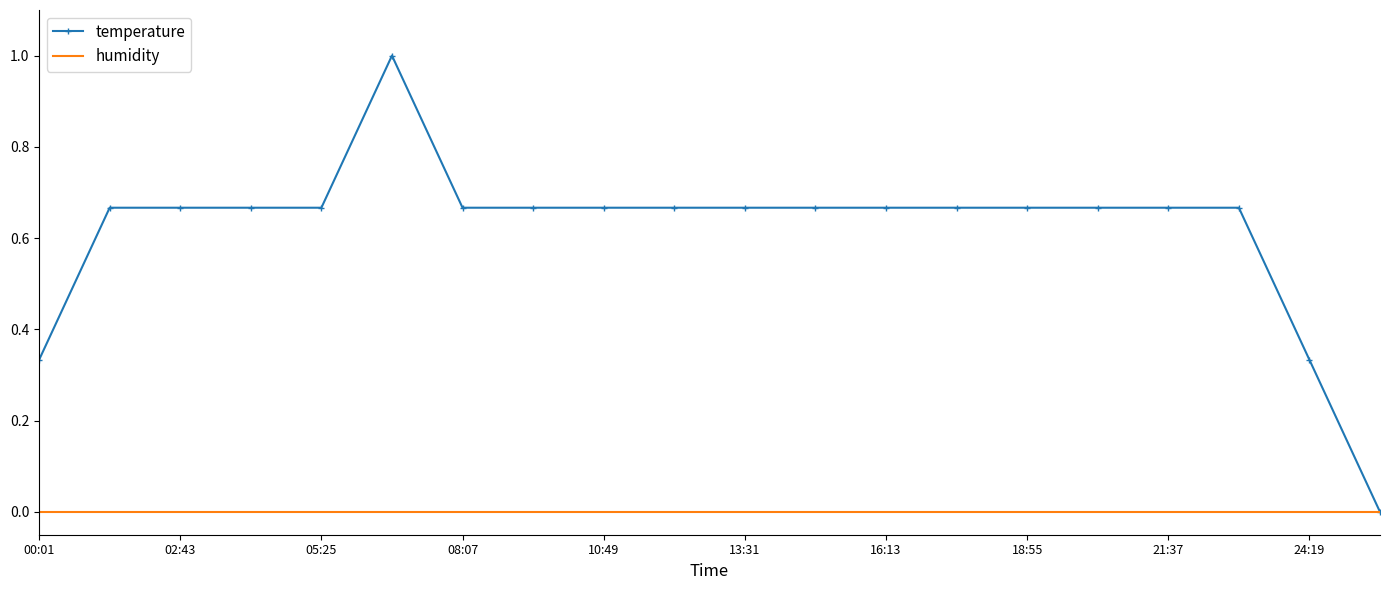

List the series in order of their peak value, lowest first.

humidity, temperature